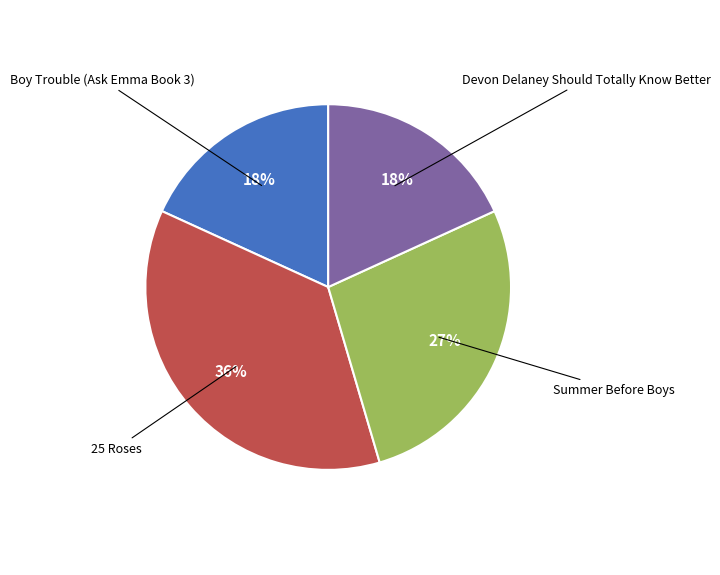

What percentage is the Devon Delaney Should Totally Know Better slice, to the nearest percent?

18%